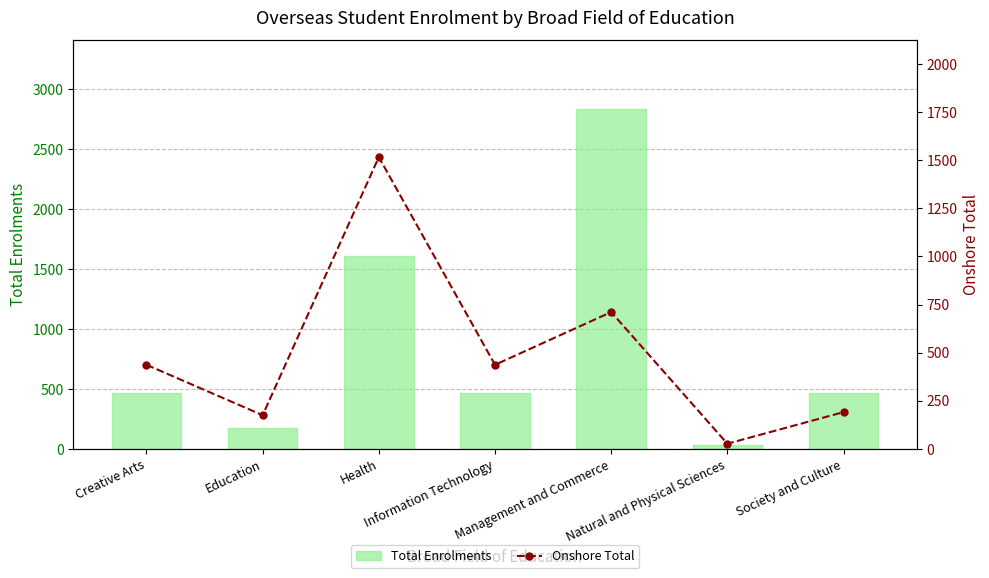

Between Health and Information Technology, which series saw the biggest shift?

Total Enrolments